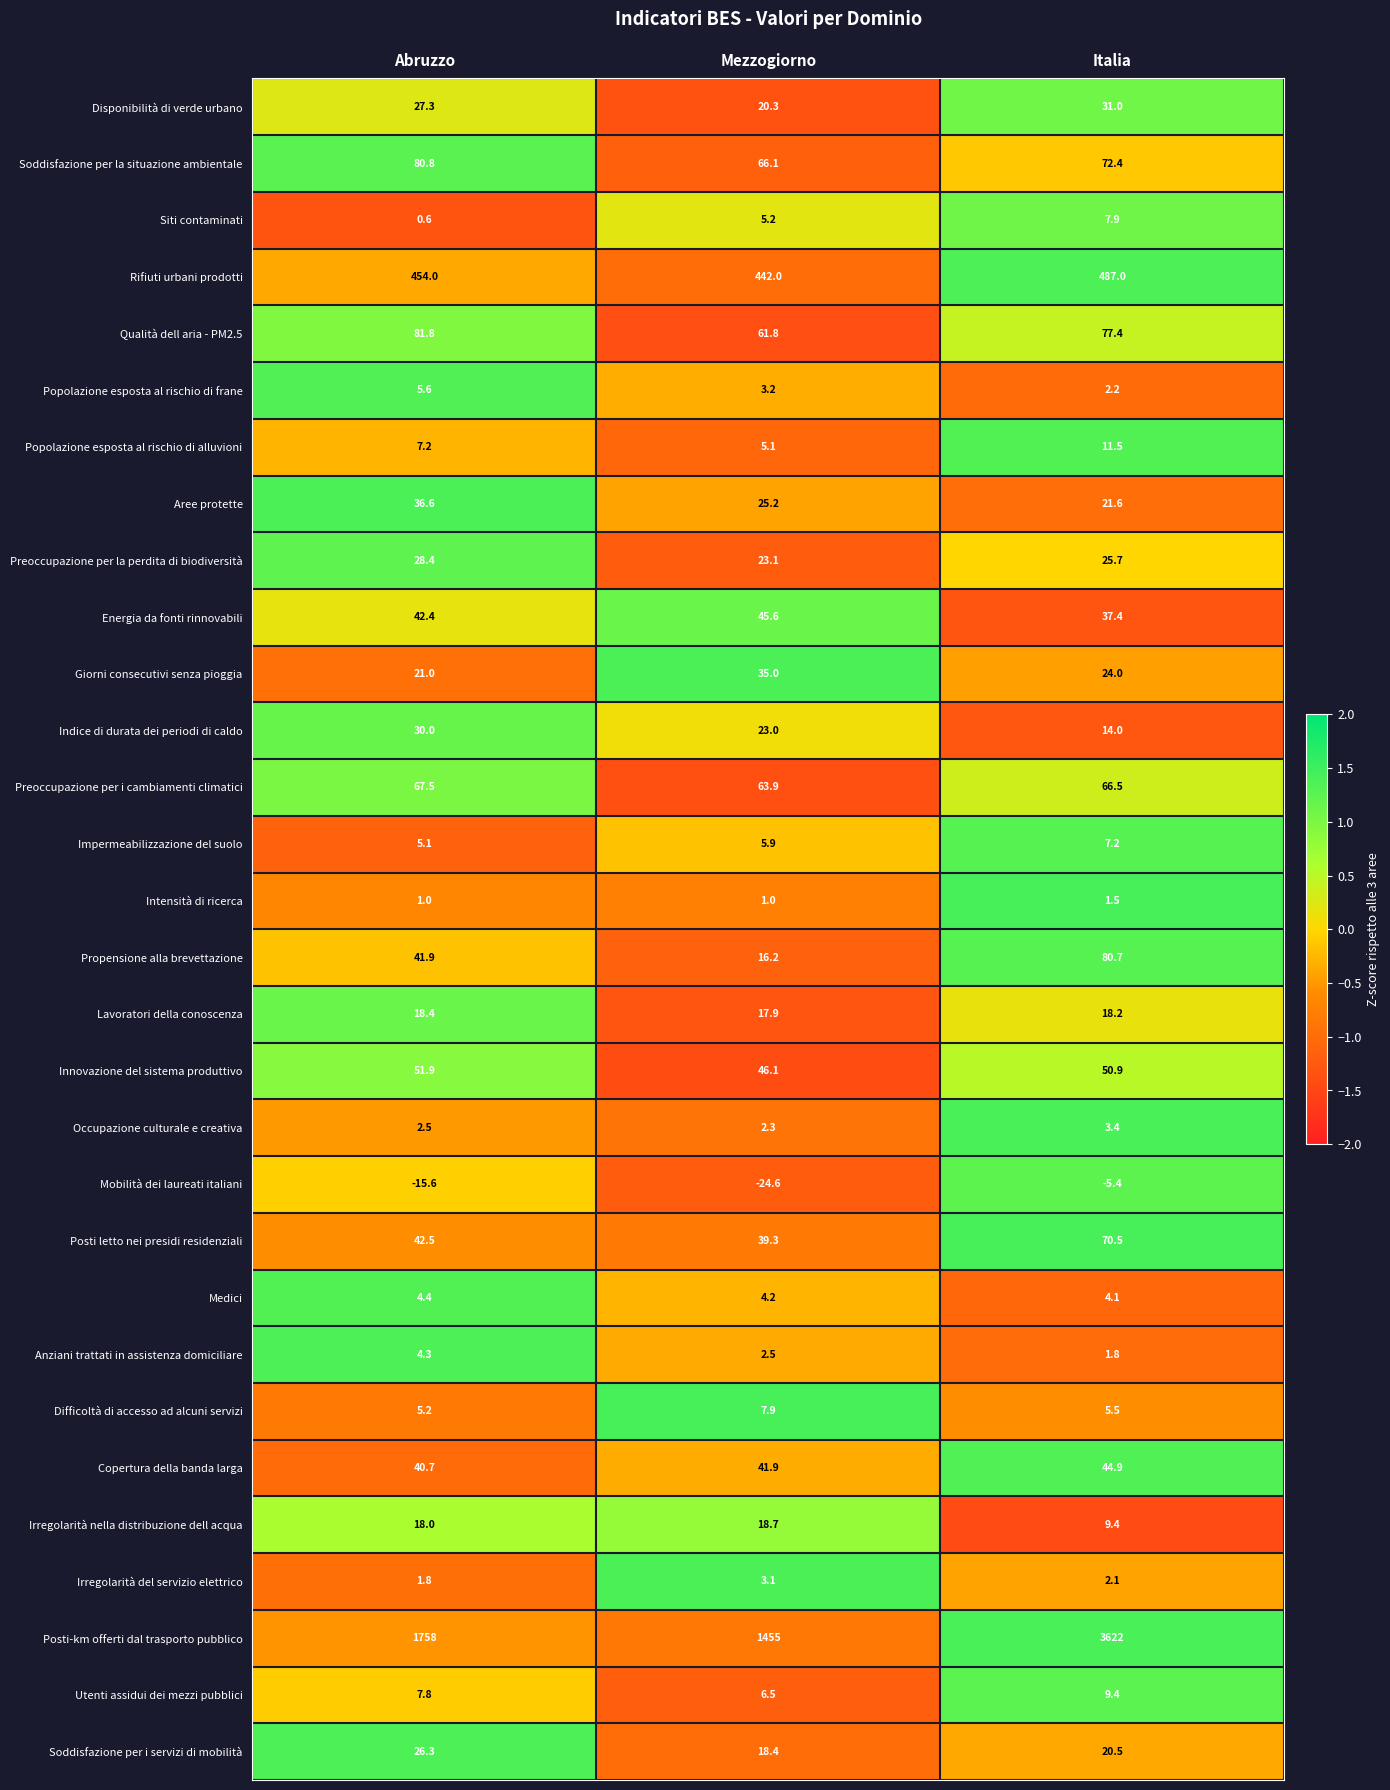

Rank the categories by Impermeabilizzazione del suolo value from lowest to highest.

Abruzzo, Mezzogiorno, Italia